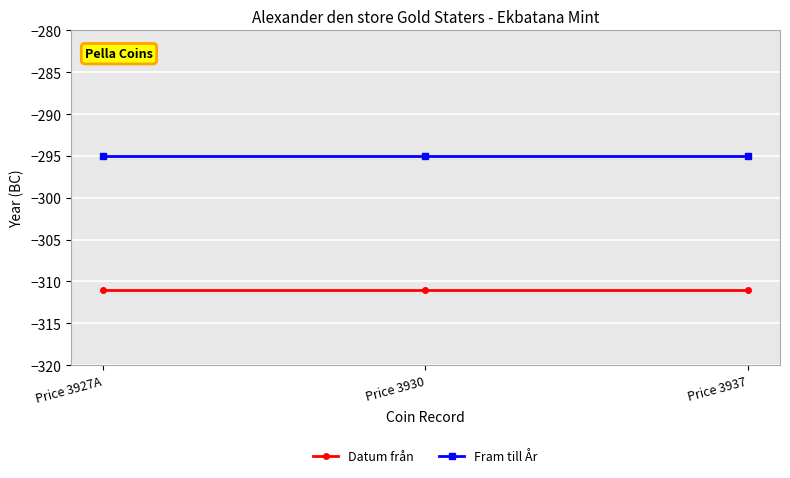

The value of Fram till År at Price 3937 is -295. True or false?

True